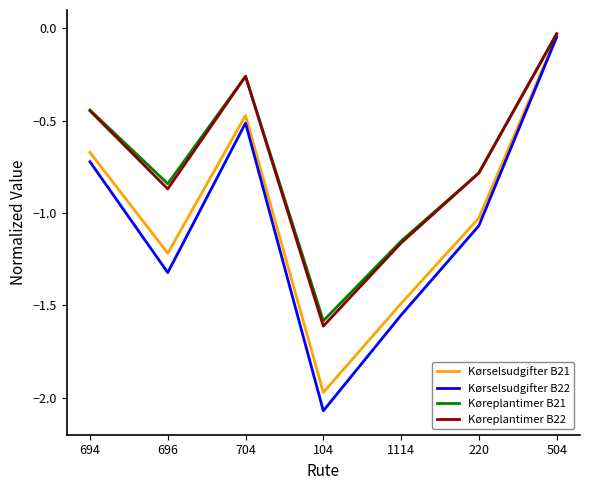

At which category is the sum across all series the highest?

504